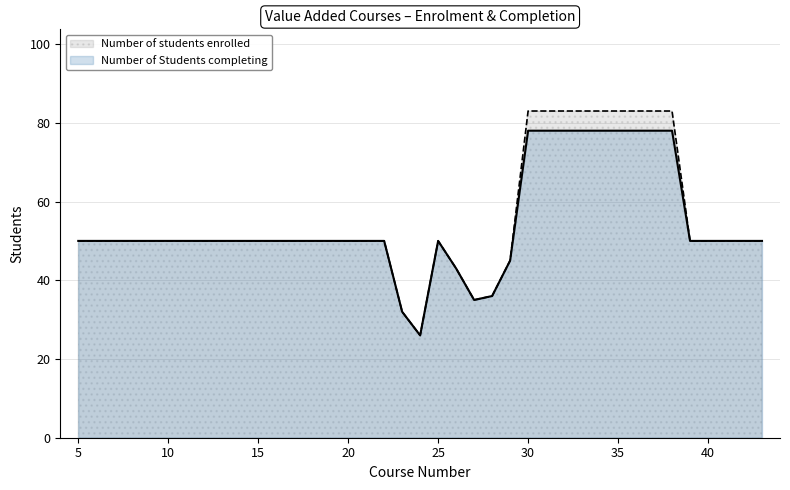

What is the total value across all series at 10?

100